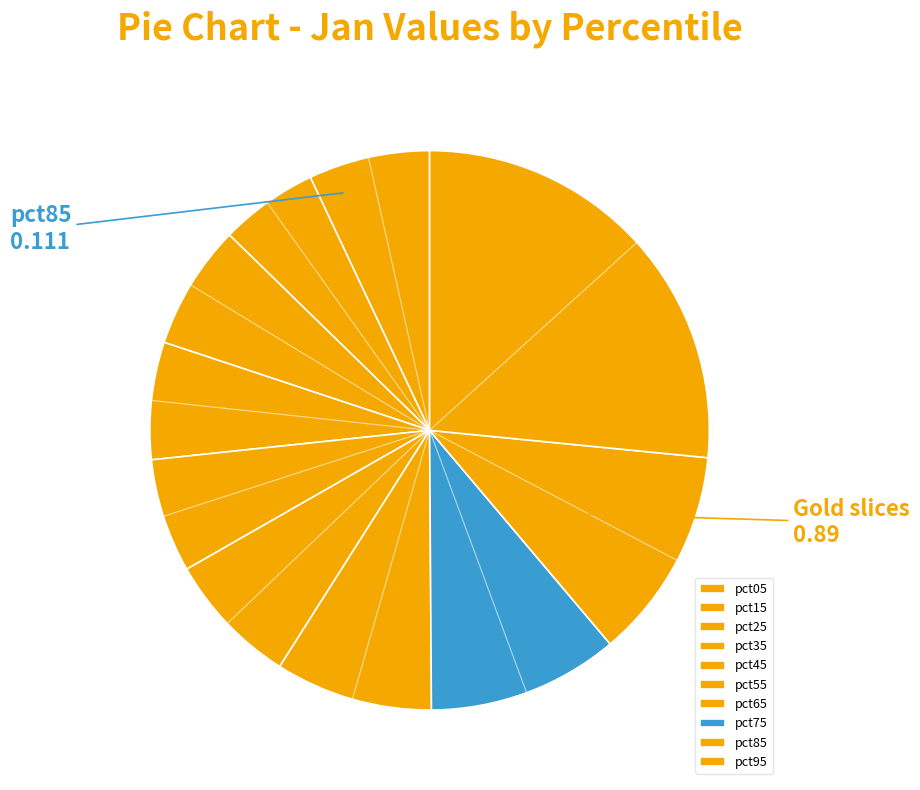

To the nearest percent, what is the combined percentage of pct65 and pct95?

36%